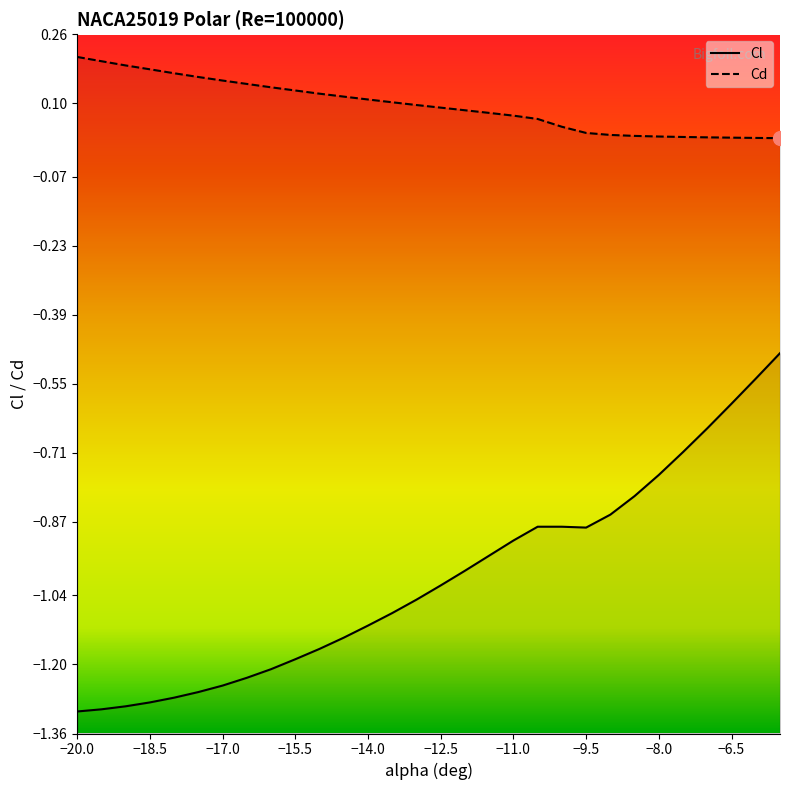

What is the minimum value for Cl?

-1.3